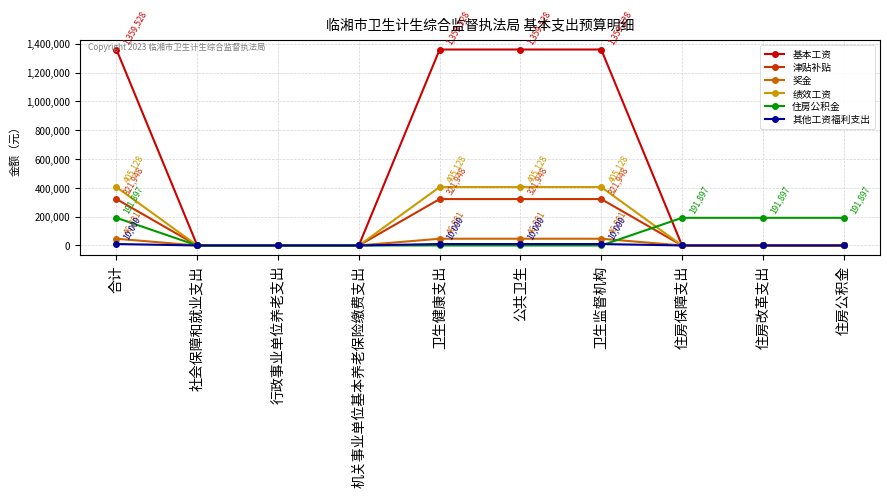

What is the maximum value shown in the chart?

1359528.0